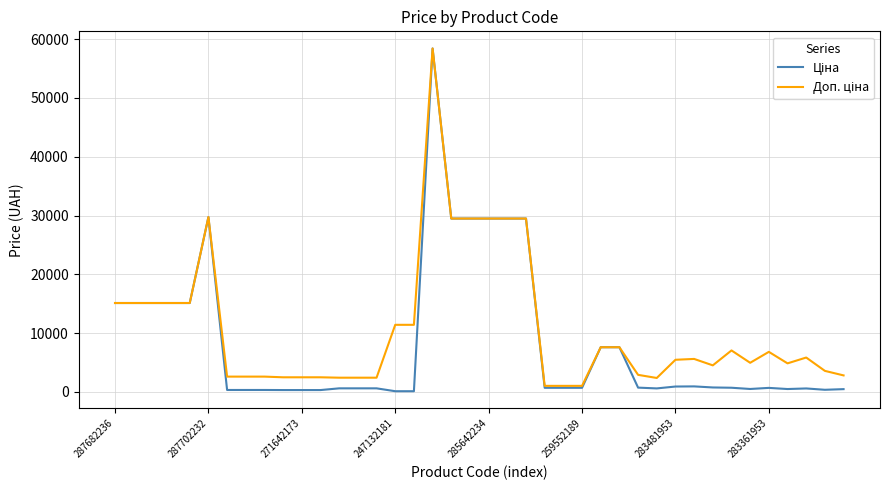

How many categories are shown in the chart?

40